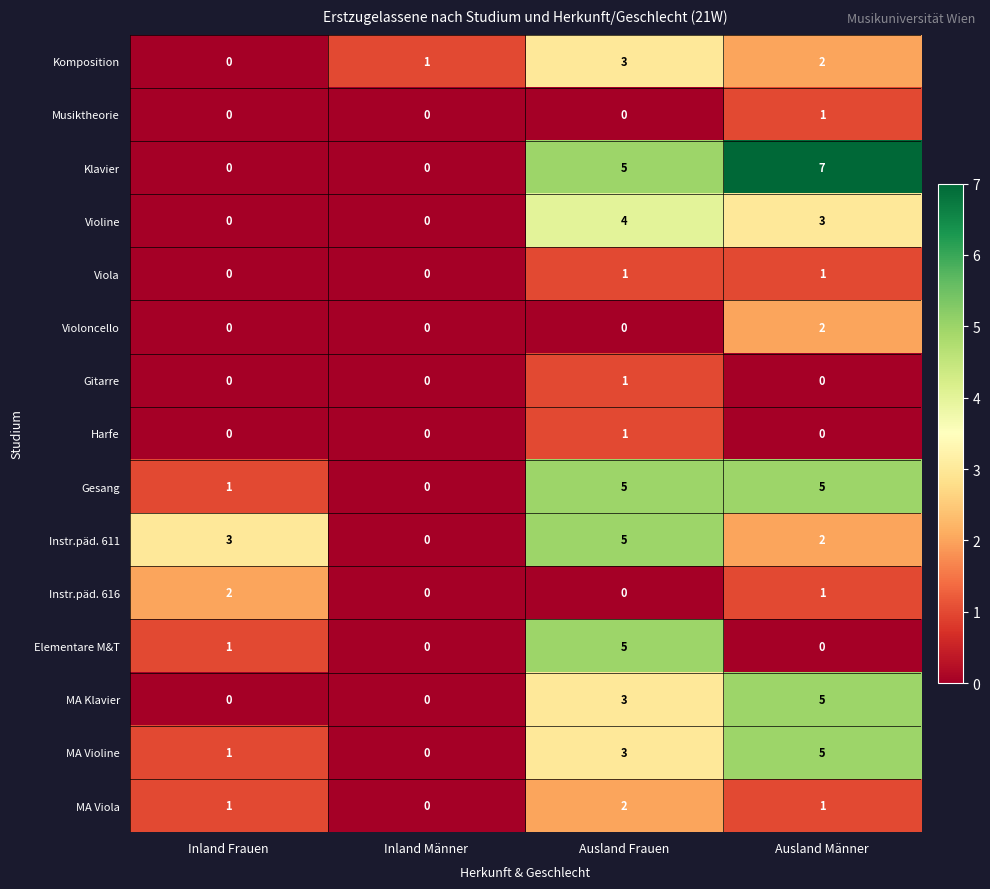

At which category is the sum across all series the highest?

Ausland Frauen